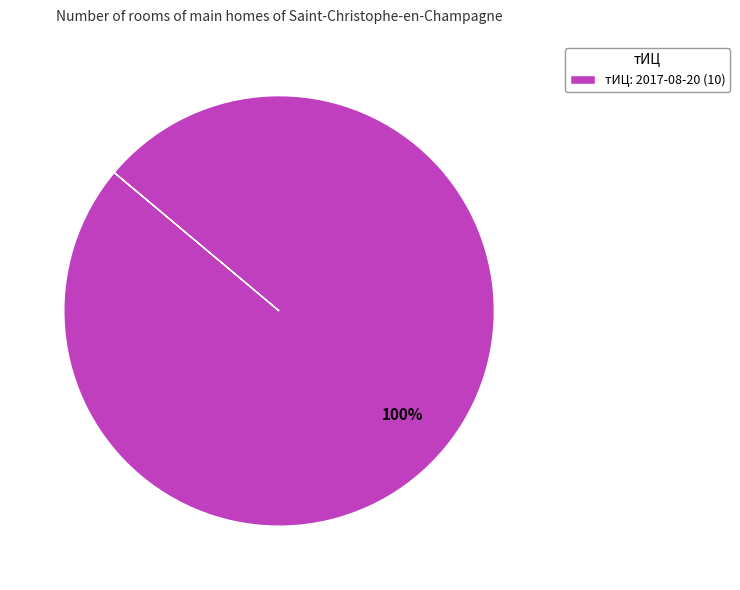

Does any single category account for the majority?

Yes